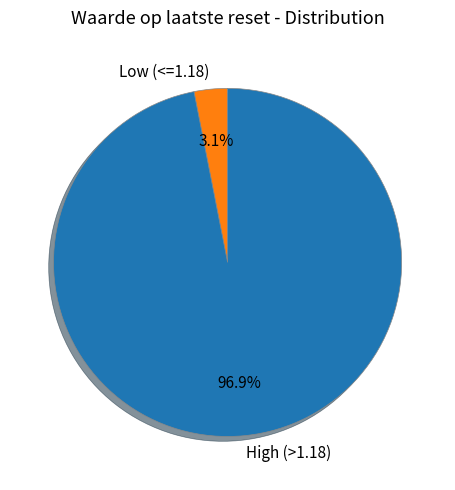

Is there a majority slice in this chart?

Yes